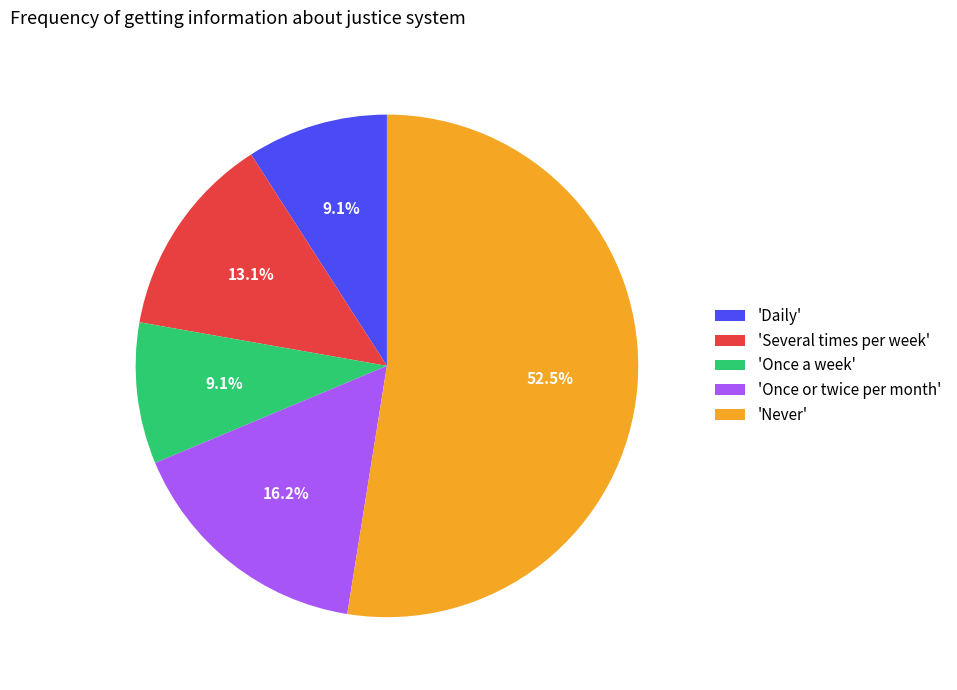

What is the total percentage of 'Once a week' and 'Several times per week'?

22.2%